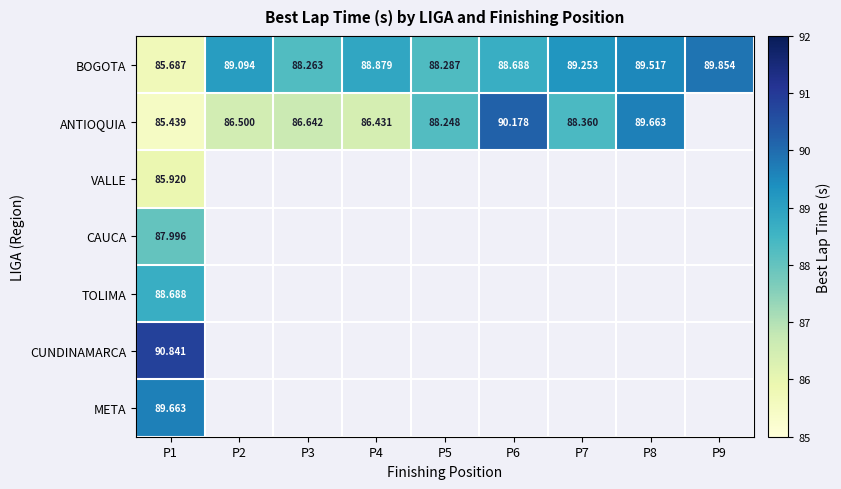

What is the sum of all CAUCA values?

88.0